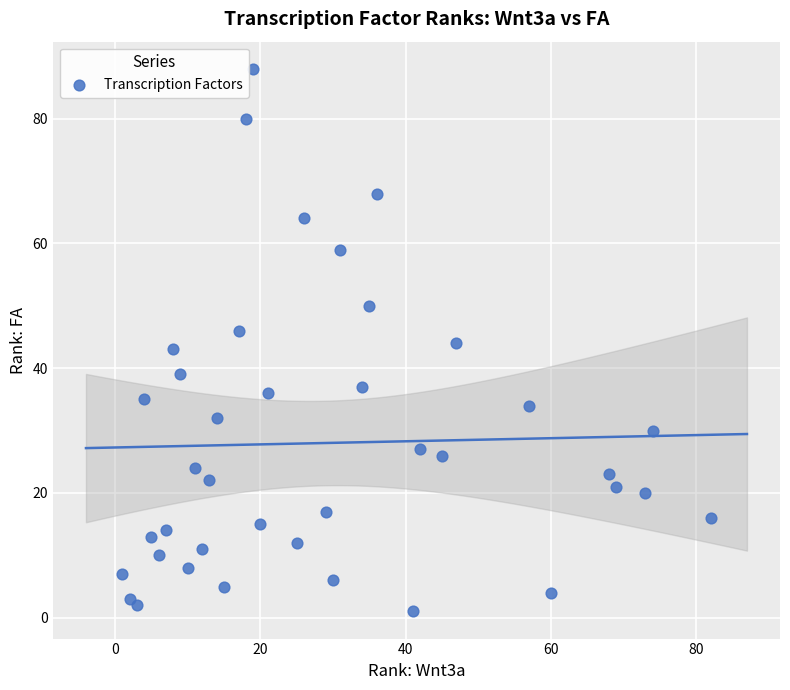

What is the range of X values (max minus min)?

81